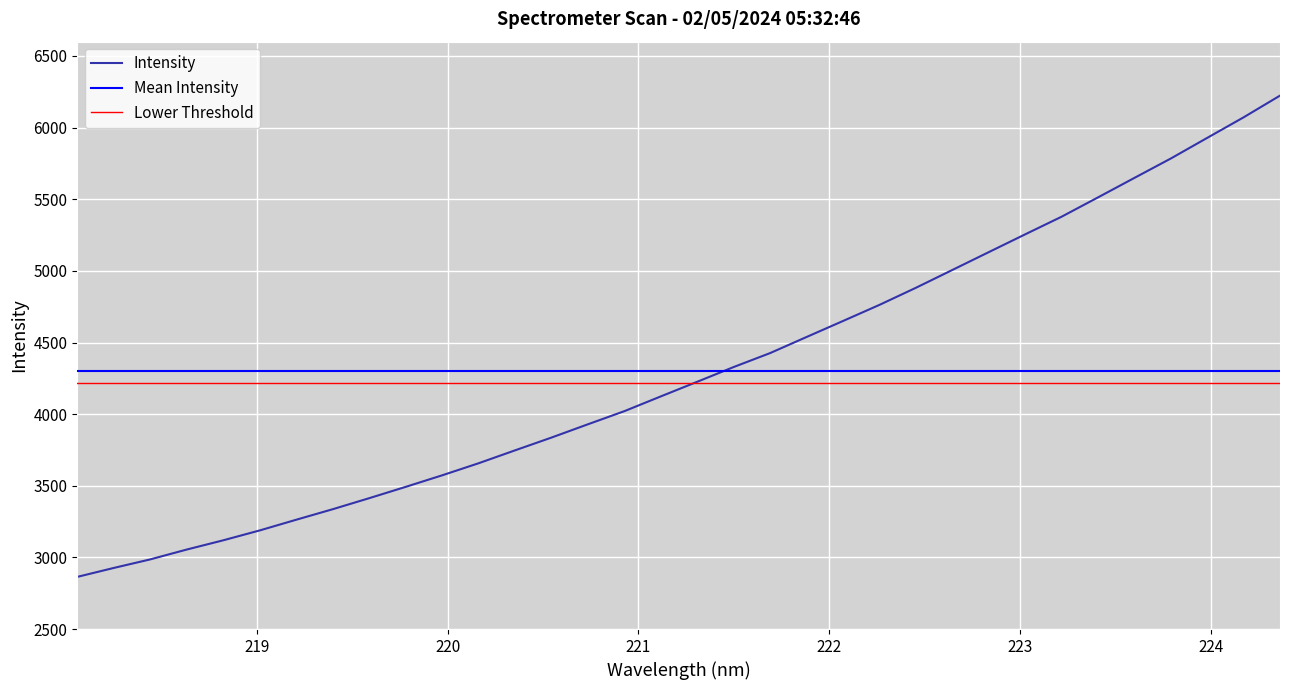

Does the chart display data point markers on the line(s)?

No